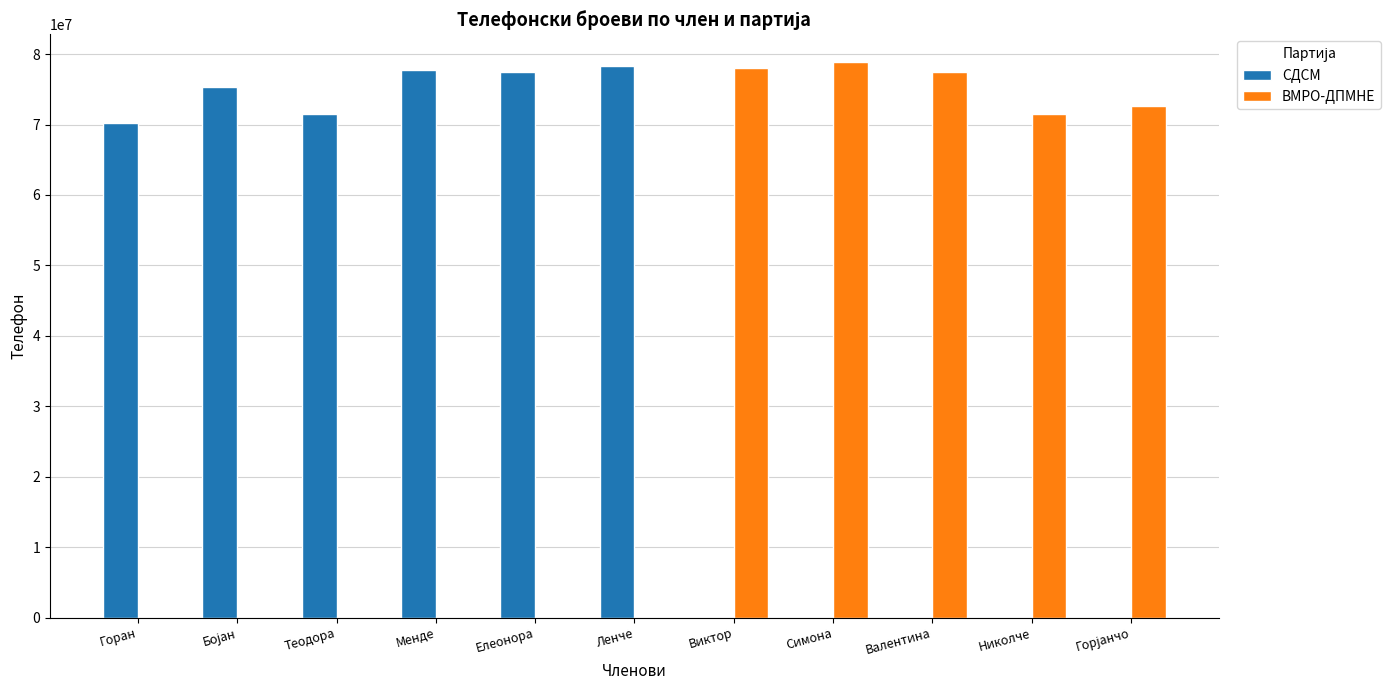

Reading left to right, list all the values displayed in this chart.

СДСМ: 70208959	75275830	71428613	77790964	77408774	78354546	0	0	0	0	0
ВМРО-ДПМНЕ: 0	0	0	0	0	0	77975321	78866308	77515143	71544417	72565117